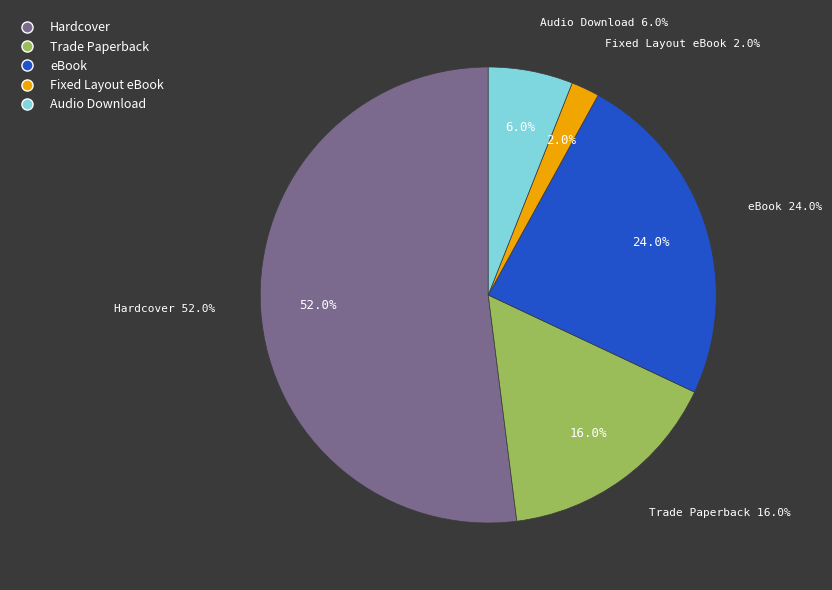

The Hardcover slice represents 52% of the pie. True or false?

True